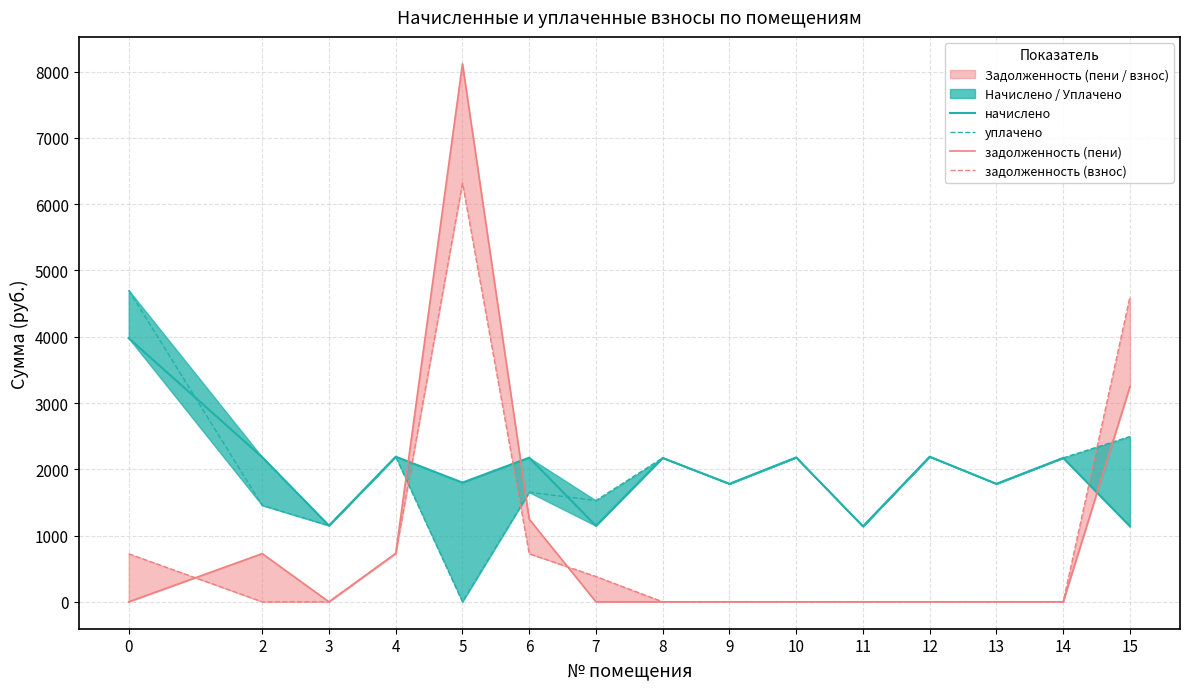

At which label is уплачено closest to 2351?

15